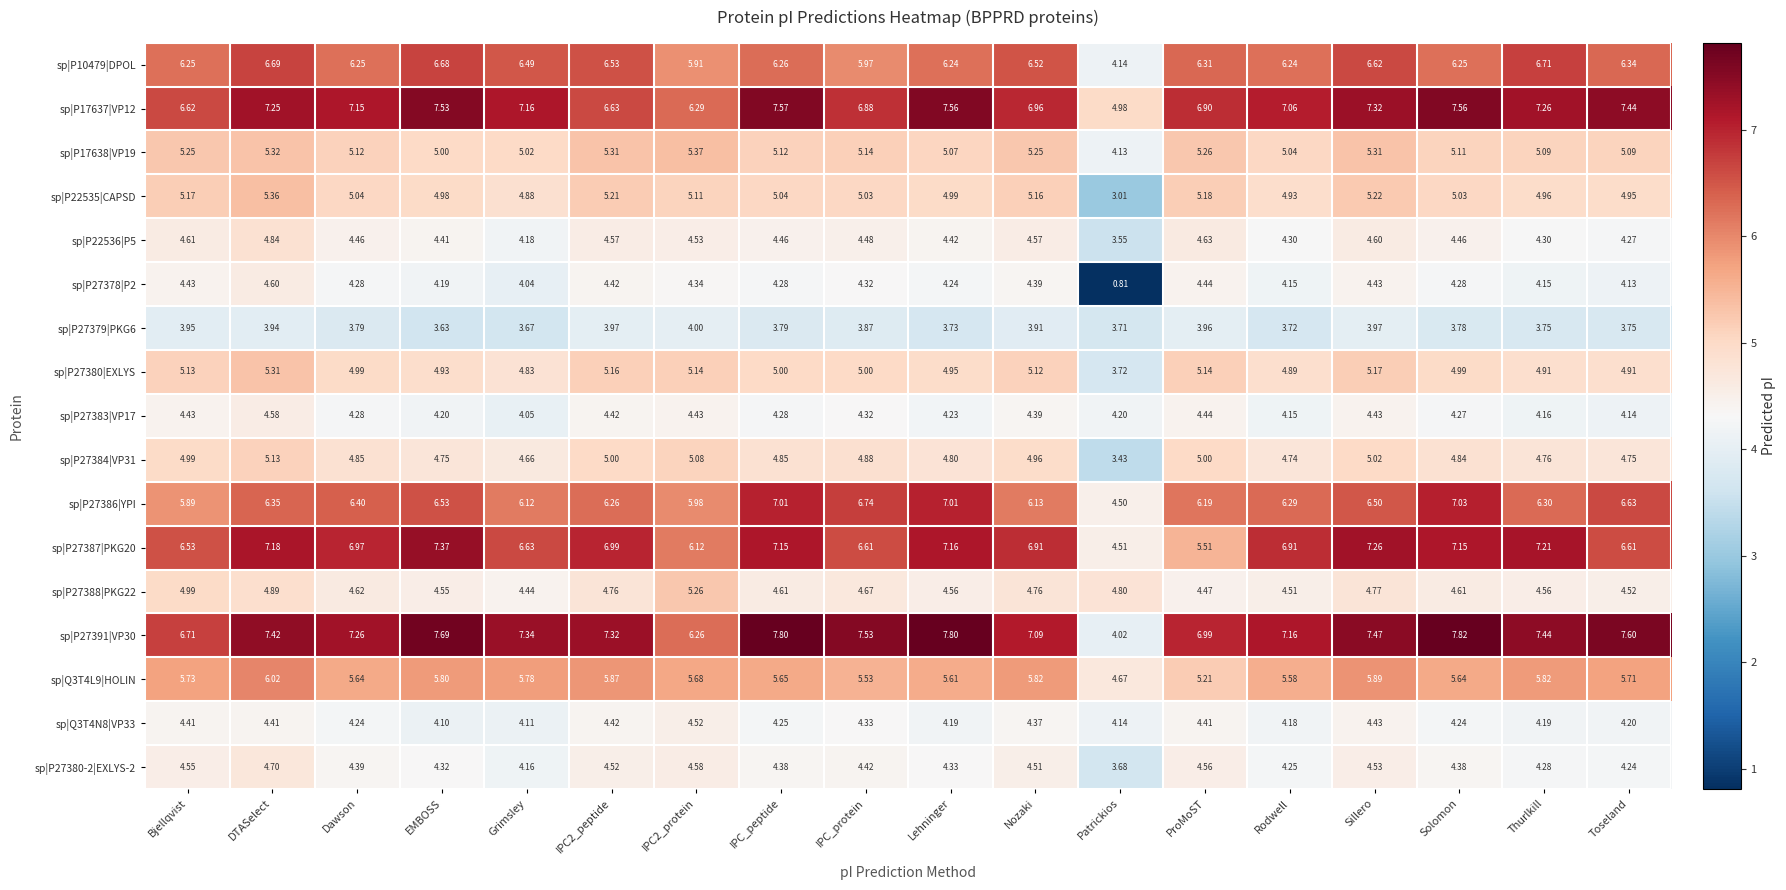

Where is sp|P27383|VP17 nearest to the value 4?

Grimsley